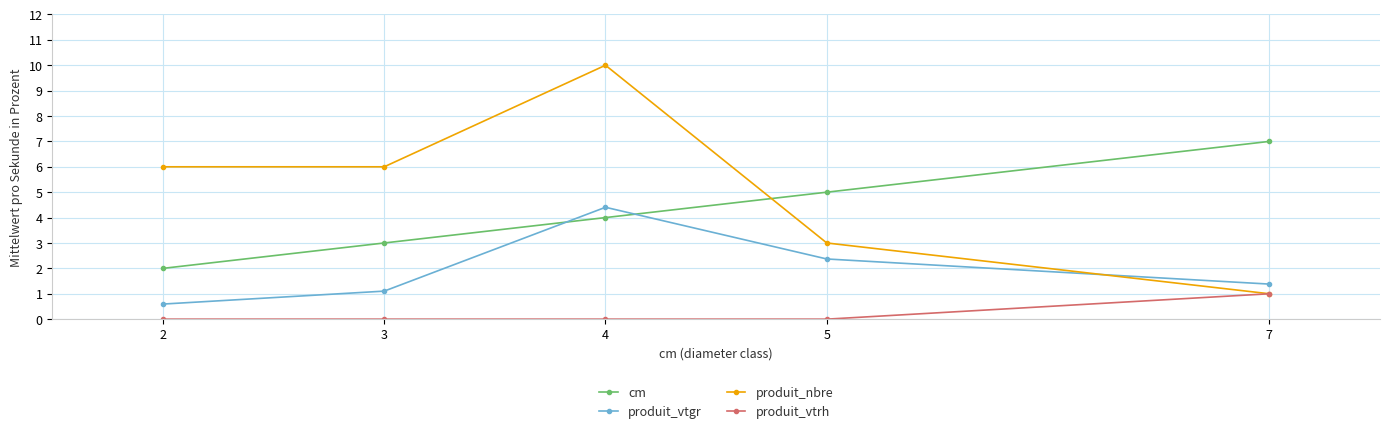

Is it true that produit_vtrh equals 0.0 at 2?

True